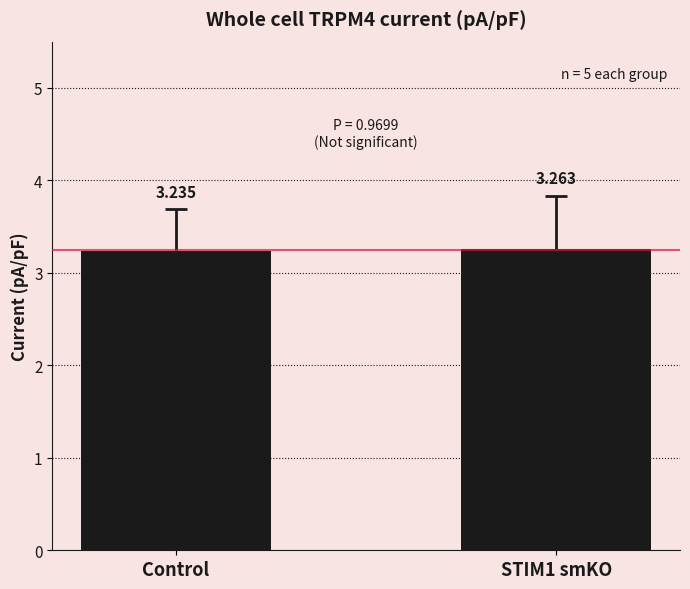

What is the sum of all values?

6.5